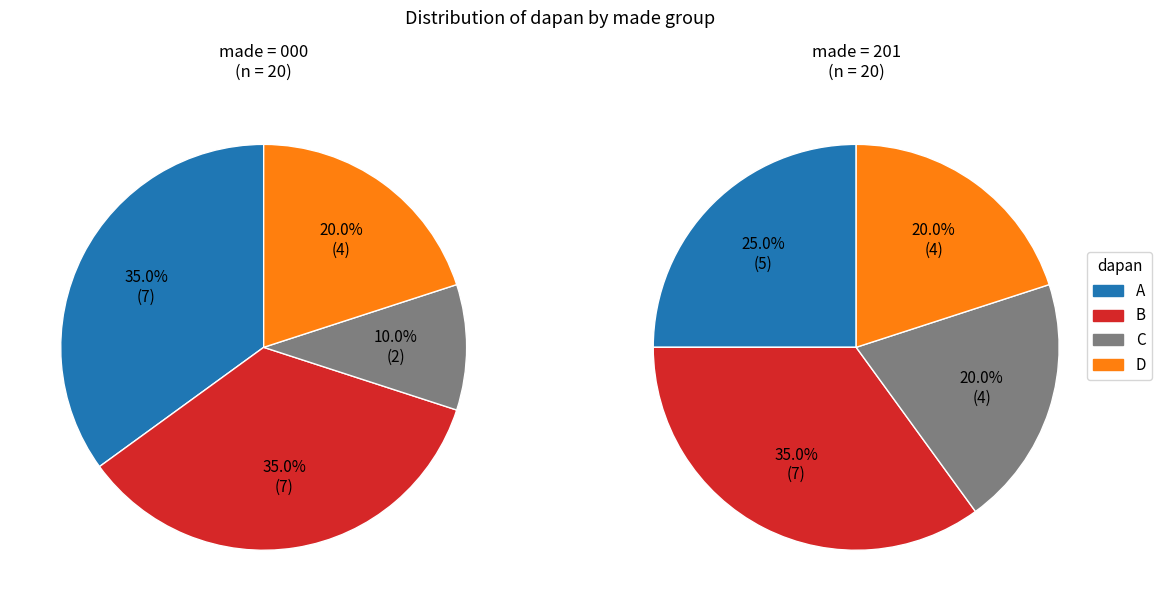

To the nearest percent, what is the difference between the A and D slice percentages?

5%